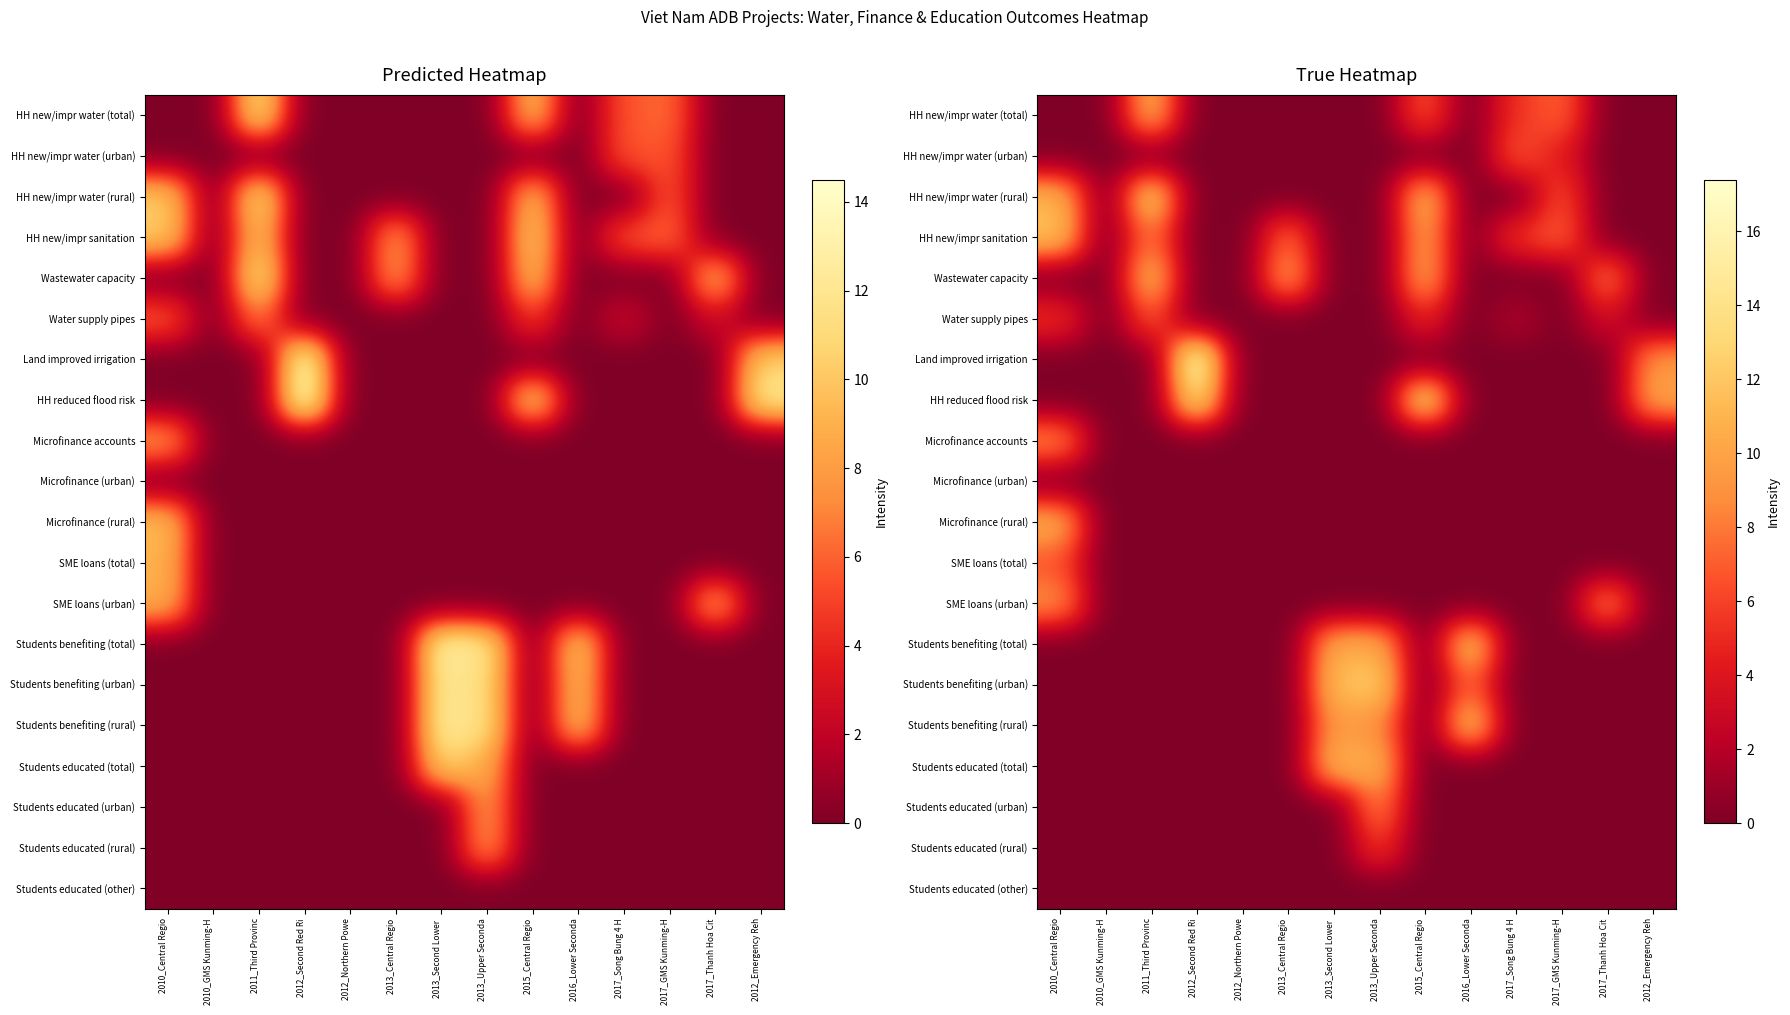

At which category is the sum across all series the highest?

2010_Central Regio